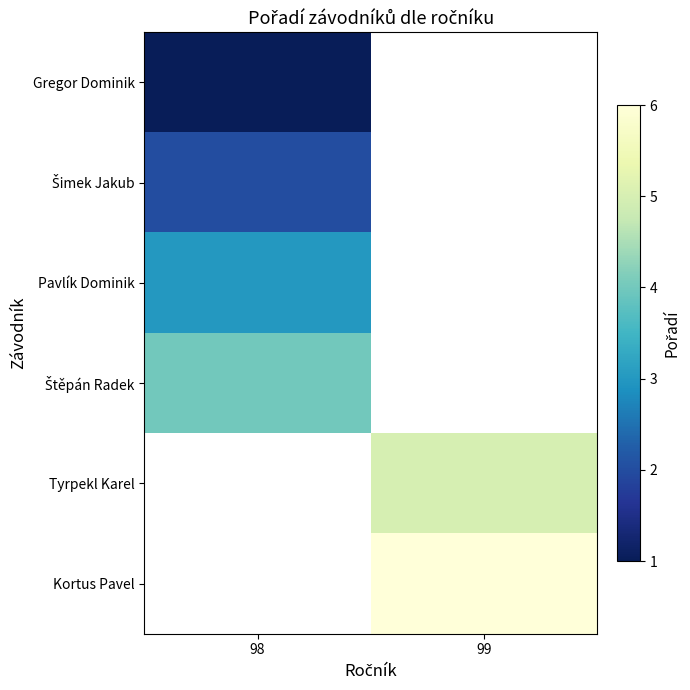

List the series in order of their overall mean, lowest first.

Gregor Dominik, Šimek Jakub, Pavlík Dominik, Štěpán Radek, Tyrpekl Karel, Kortus Pavel